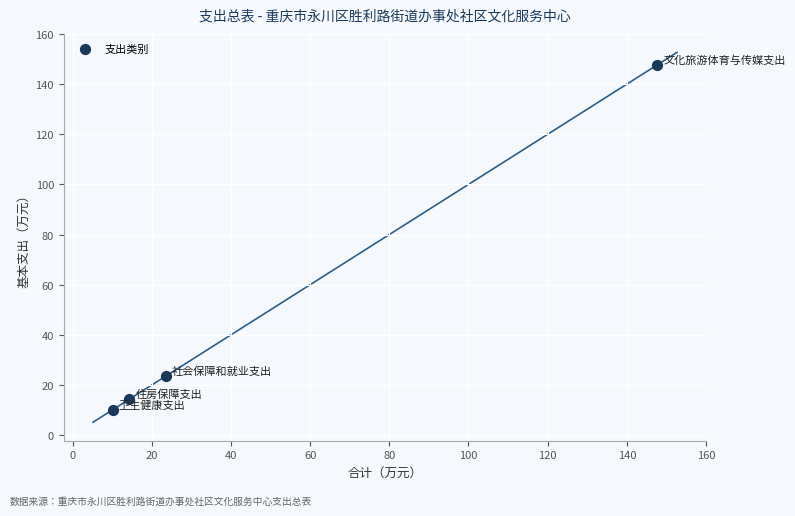

What Y value in the scatter plot is closest to 78?

23.6